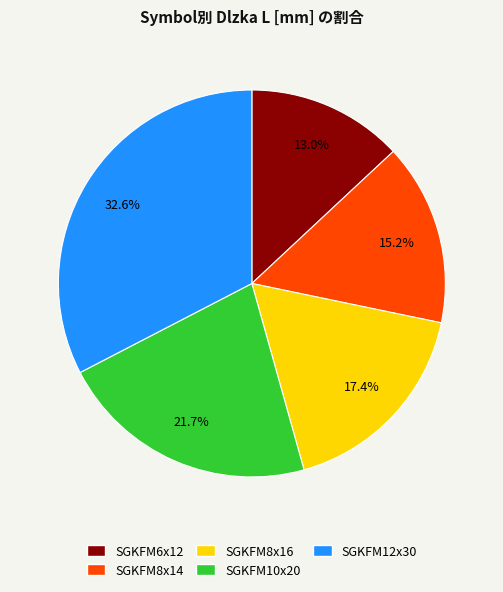

Does SGKFM6x12 account for over 50% of the chart?

No